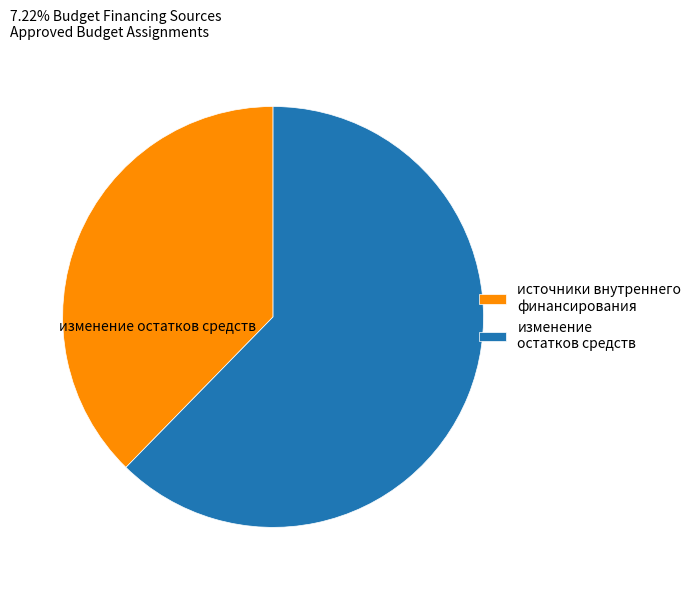

Which has a higher value, изменение остатков средств or источники внутреннего финансирования?

изменение остатков средств